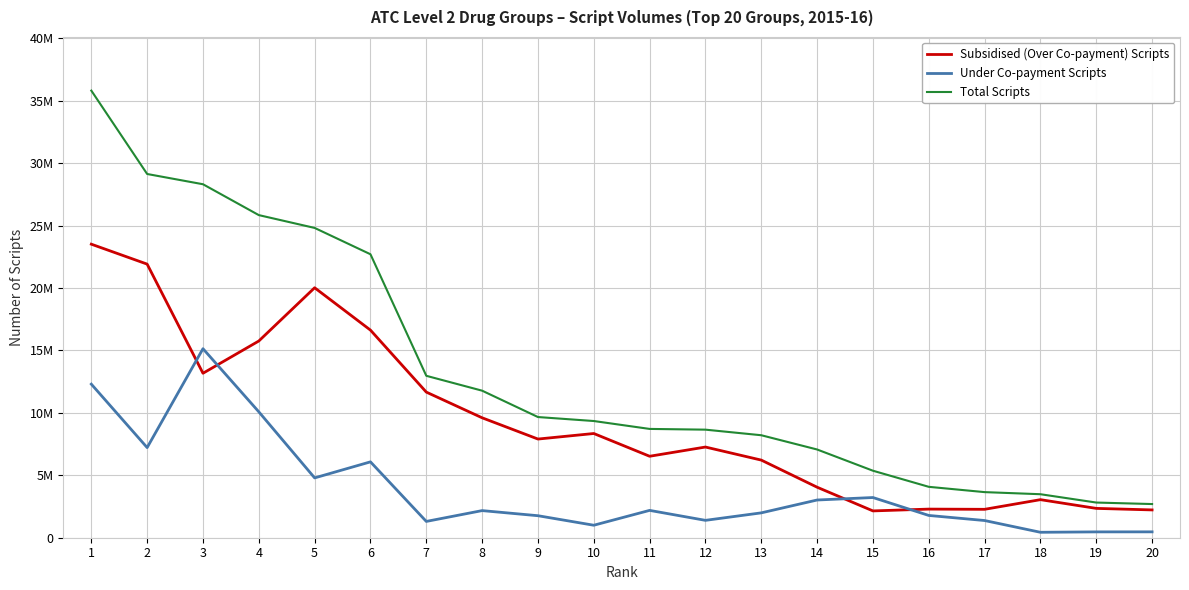

Is this an area chart (filled region under the line)?

No